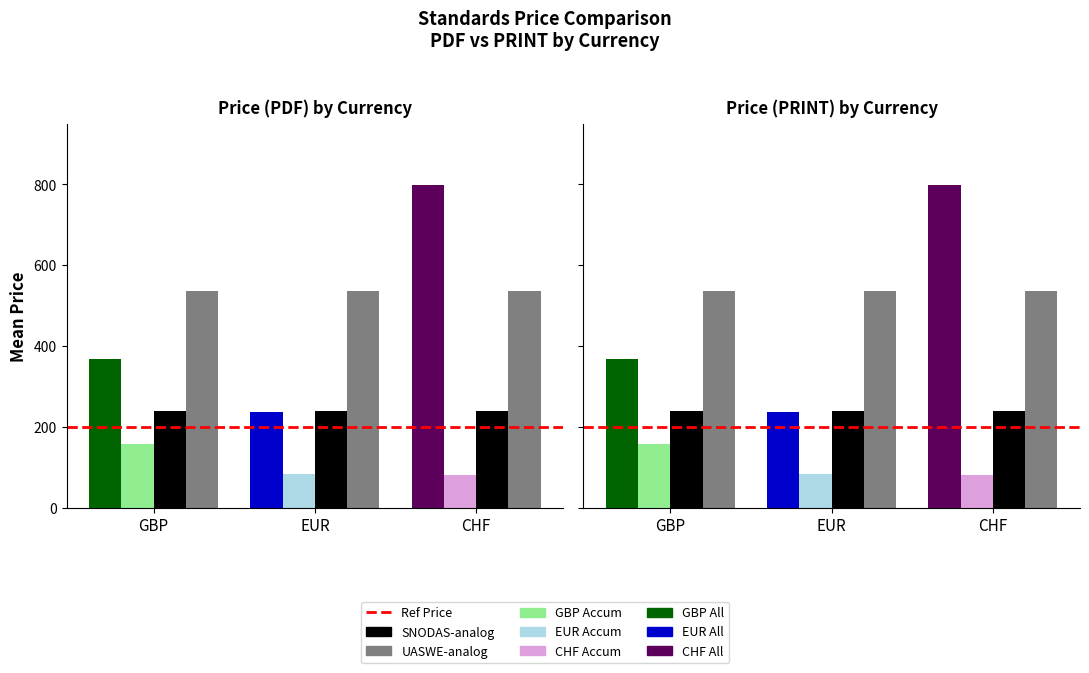

The value of GBP PRINT at 12 is 158.0. True or false?

True